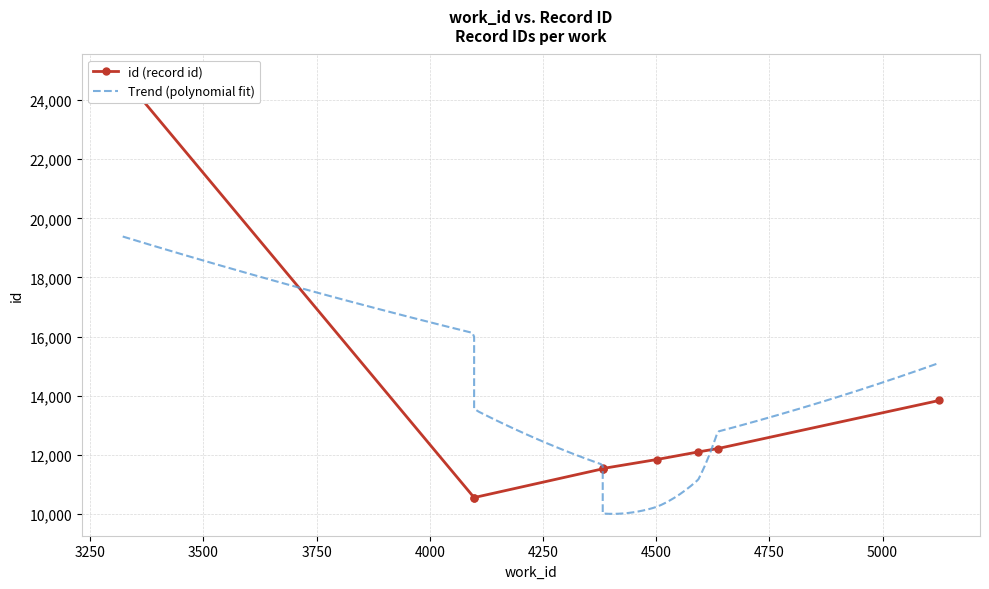

Where does the data first go above 11838?

4593